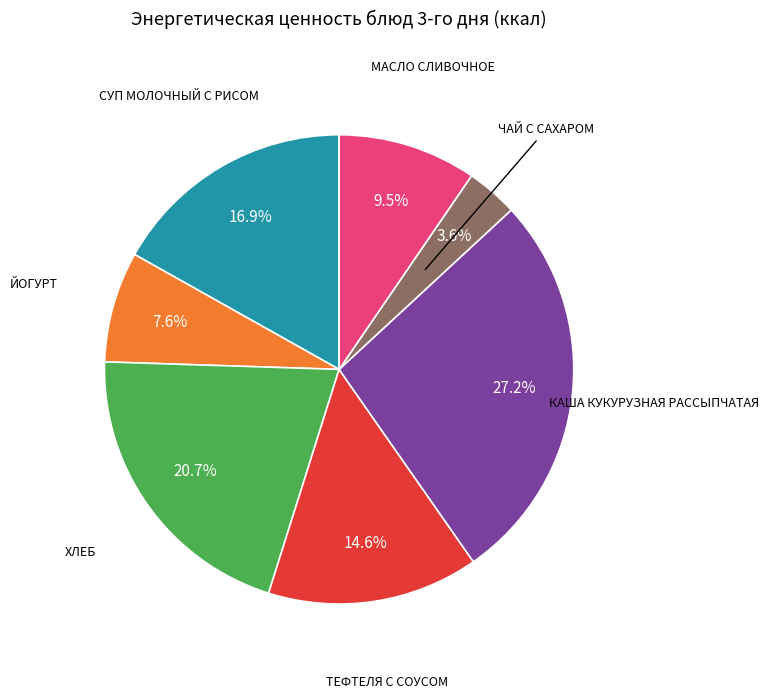

Does any single category account for the majority?

No